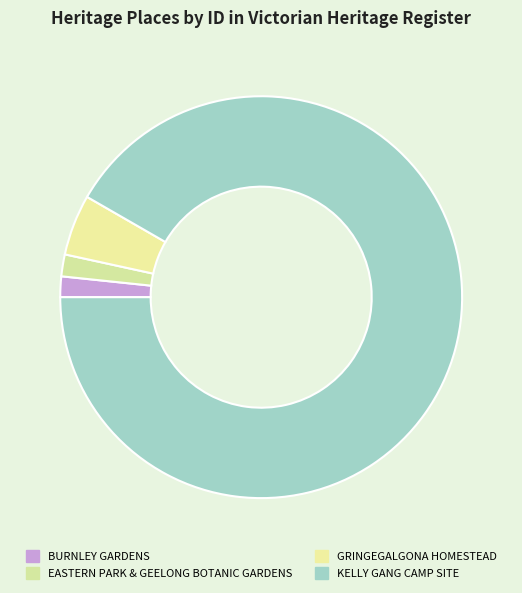

How many segments does this pie chart have?

4